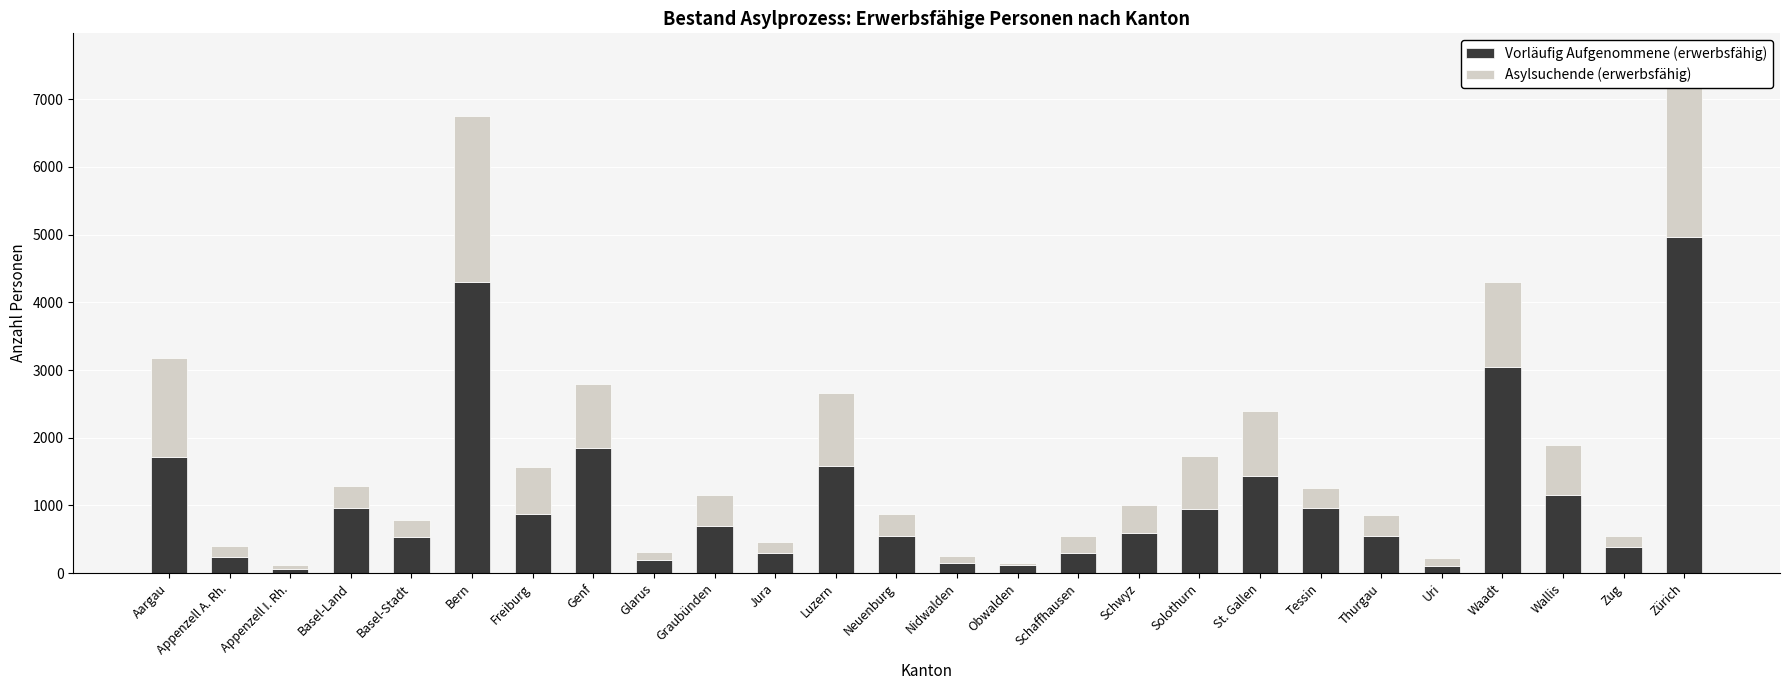

What is the total value across all series at Obwalden?

154